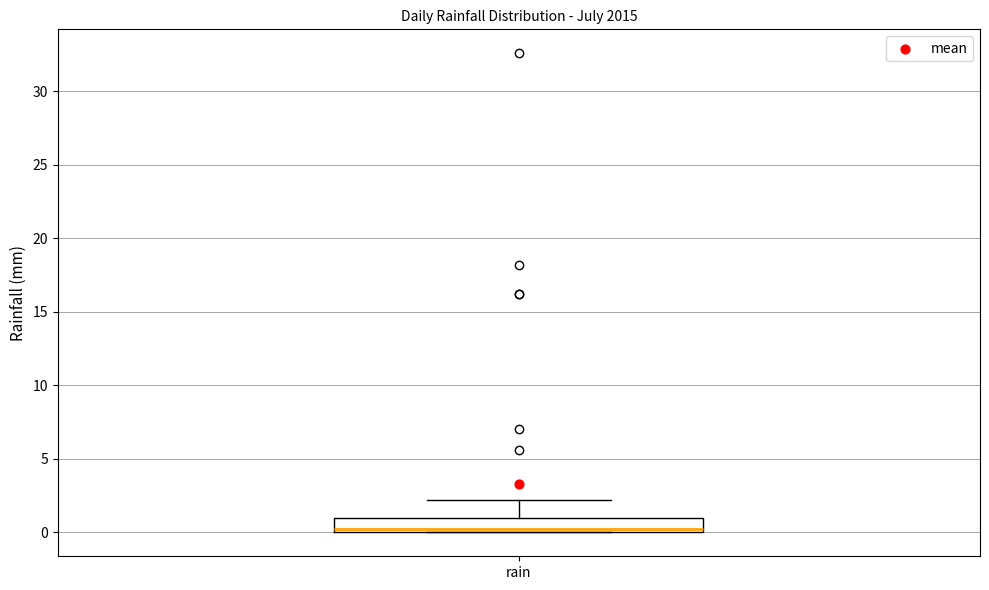

Where is the upper edge of the box for rain on the y-axis? The values are not printed on the chart, so give them approximately, as read against the axis.

1